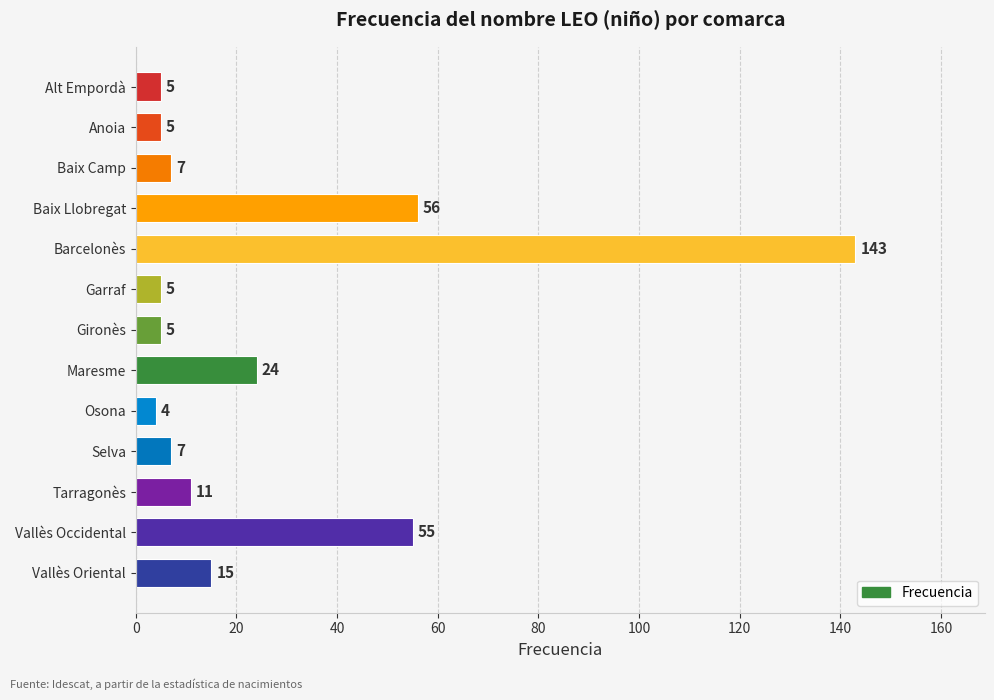

What is the difference between the maximum and minimum values?

139